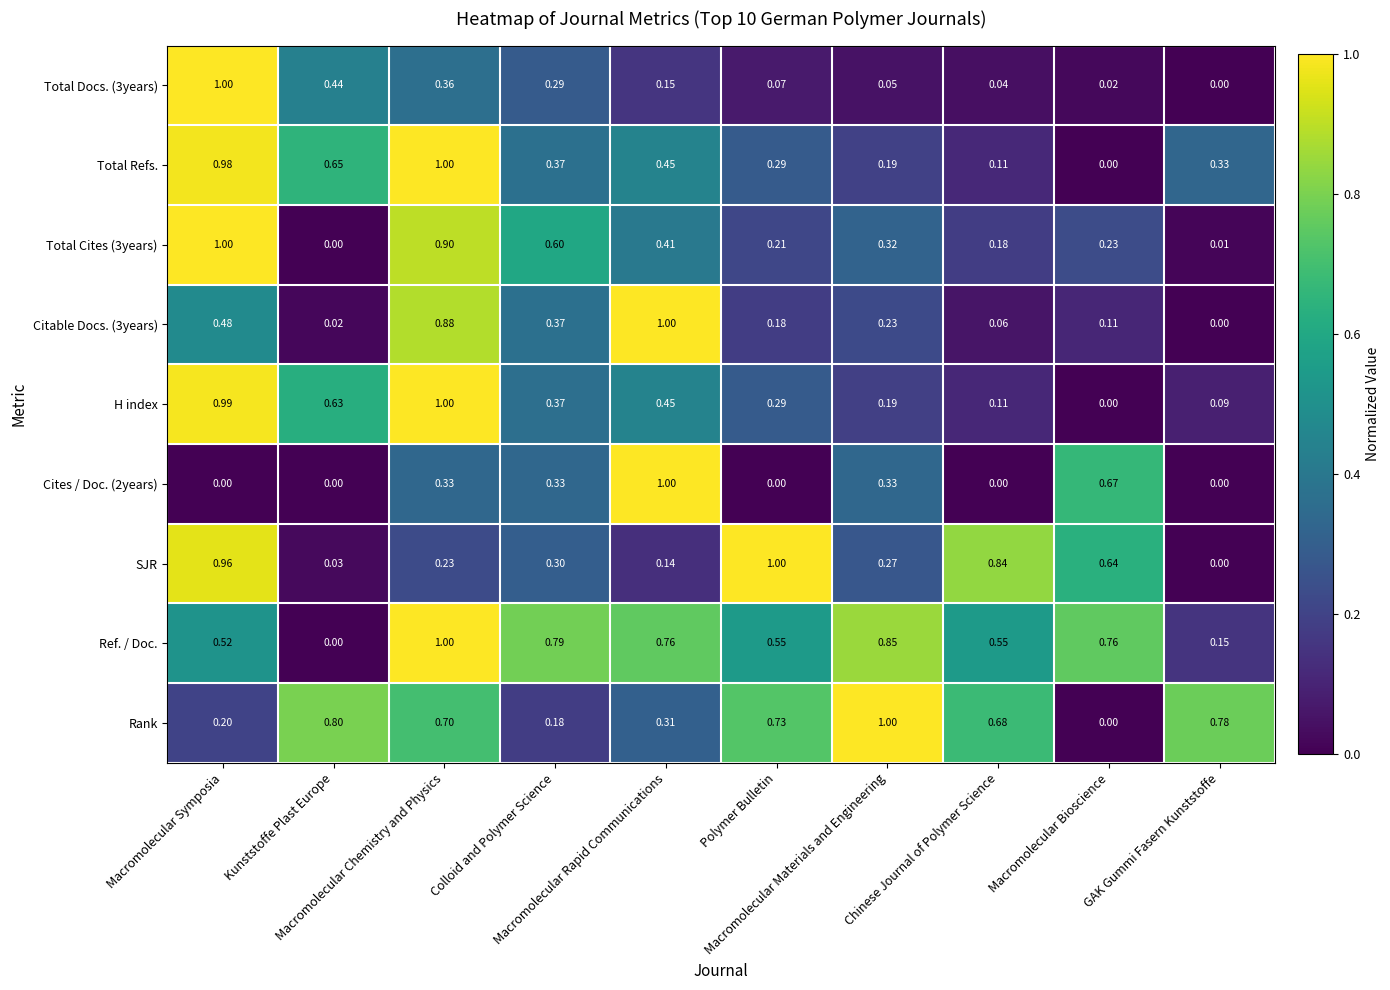

Count the number of data series in this chart.

9